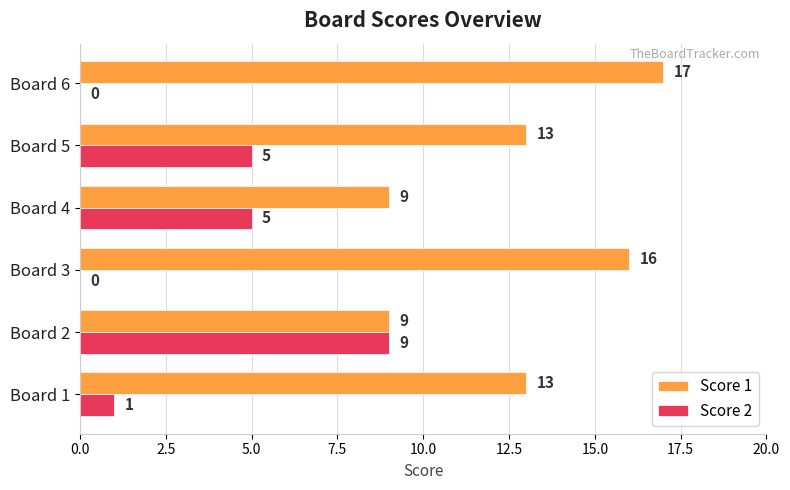

How many values in Score 2 are above zero?

4